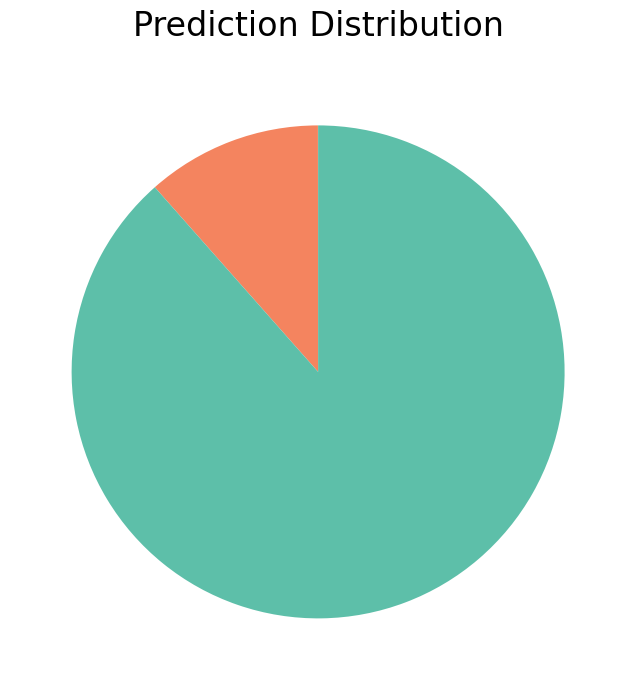

Is there a majority slice in this chart?

Yes